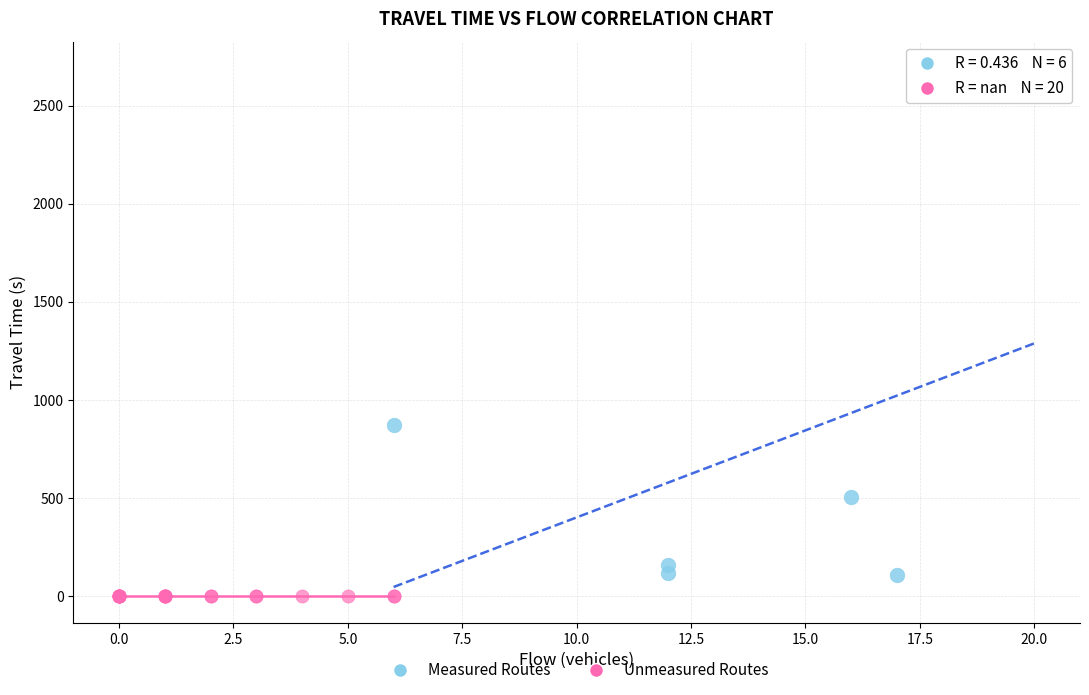

Which series contains the highest Y value?

Measured Routes